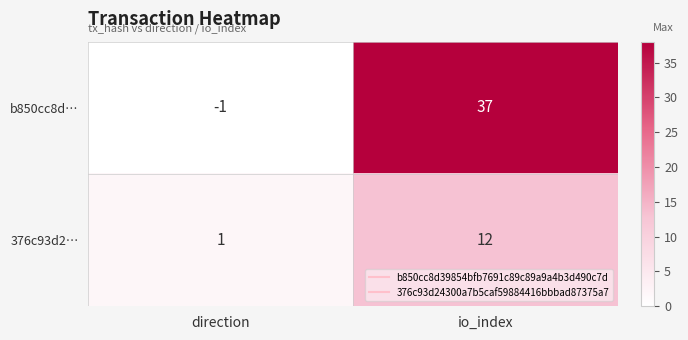

What is the sum of the 376c93d2… values at io_index and direction?

13